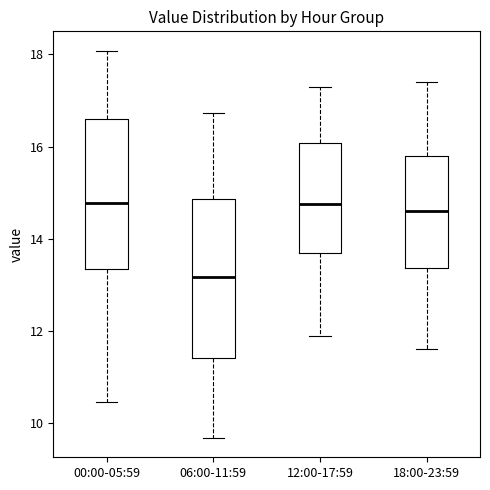

Reading left to right, transcribe this box plot: for each box, give where its median line is, the range the box spans, and where its two whiskers end, as read against the y-axis. The values are not printed on the chart, so give them approximately, as read against the axis.

00:00-05:59: median 14.8, box 13.4 to 16.6, whiskers 10.4 to 18.0
06:00-11:59: median 13.2, box 11.4 to 14.8, whiskers 9.6 to 16.8
12:00-17:59: median 14.8, box 13.8 to 16.0, whiskers 12.0 to 17.4
18:00-23:59: median 14.6, box 13.4 to 15.8, whiskers 11.6 to 17.4